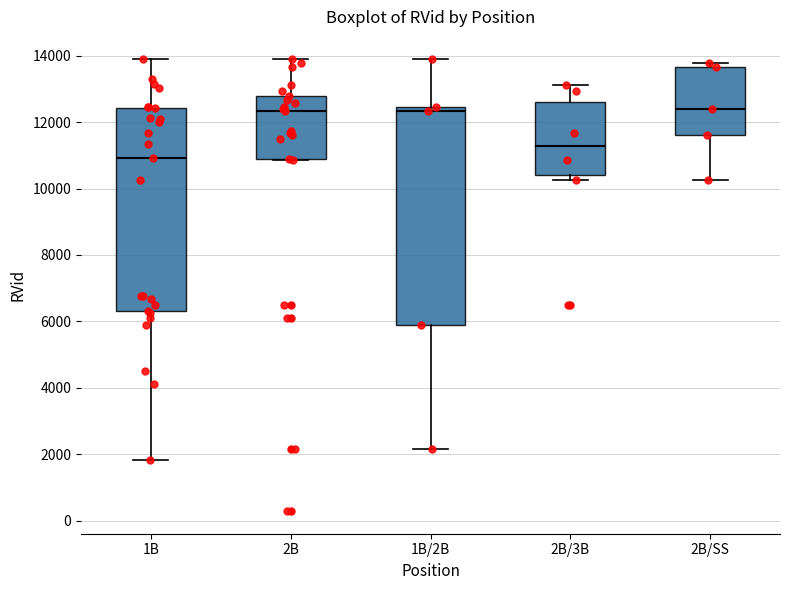

Which box's median line is the lowest?

1B